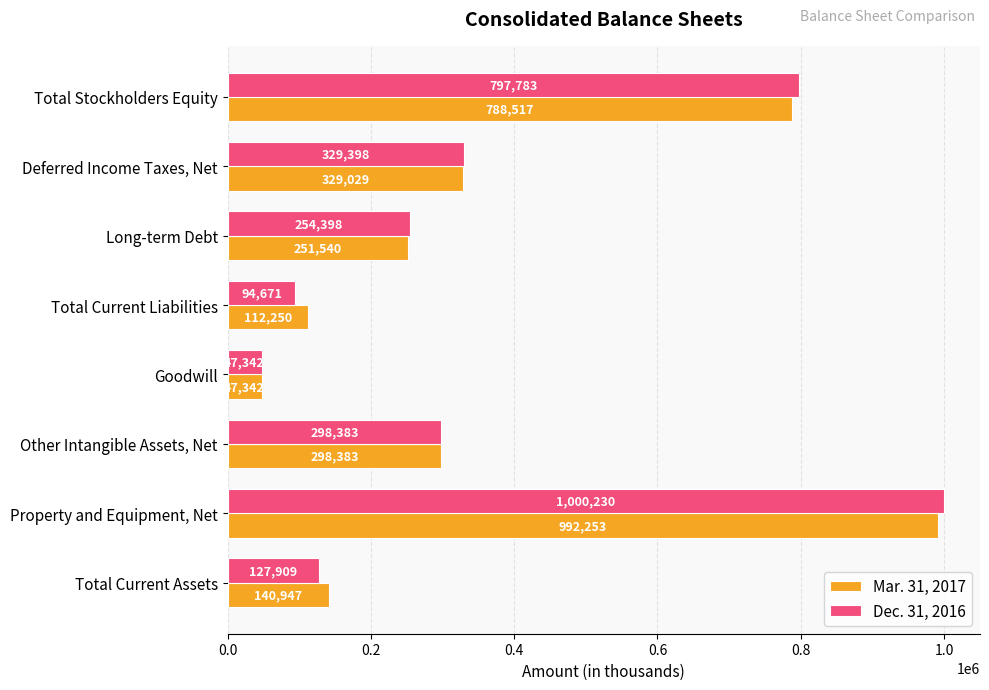

List the series in order of their peak value, lowest first.

Mar. 31, 2017, Dec. 31, 2016